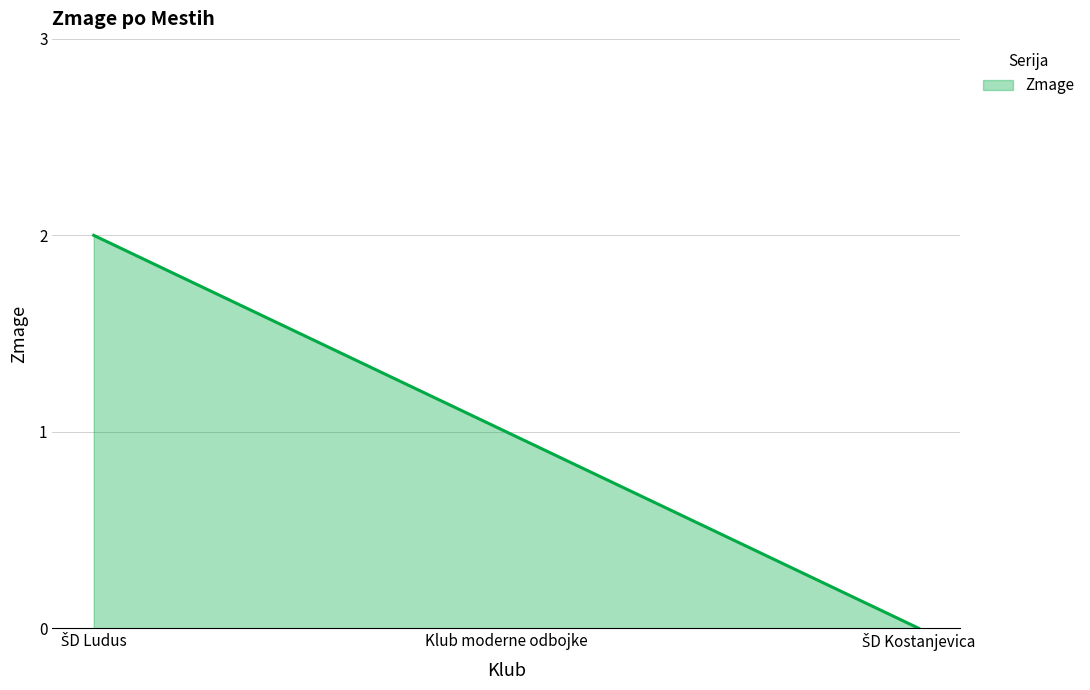

How many lines are shown in the chart?

1